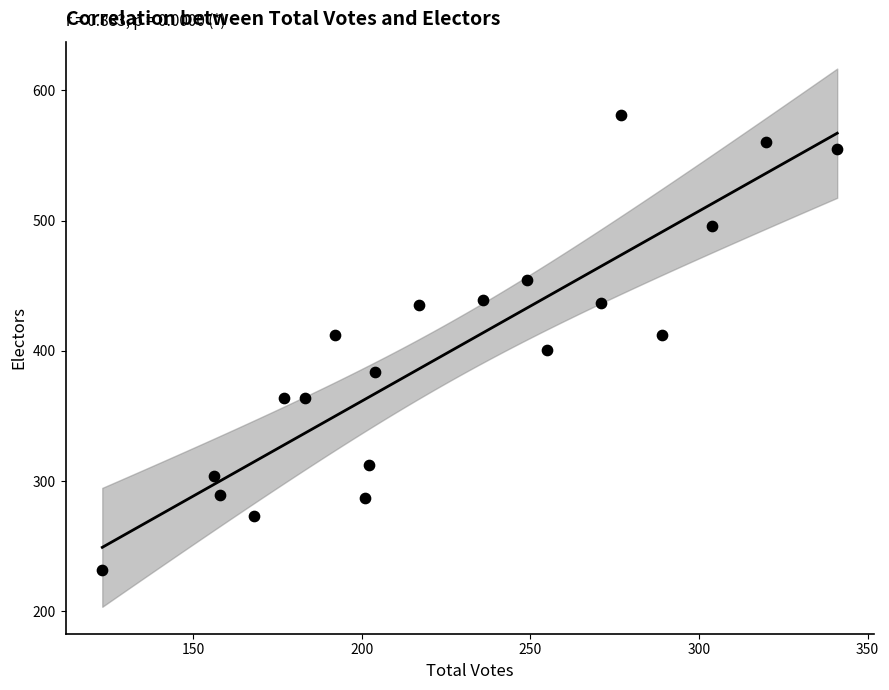

What is the range of Y values (max minus min)?

349